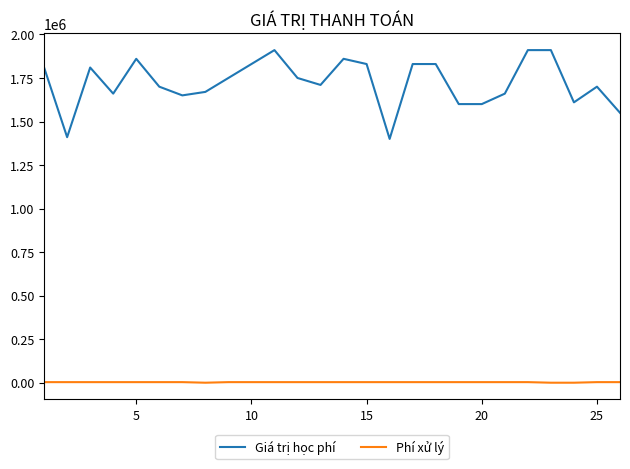

Which series has the largest total across all categories?

Giá trị học phí